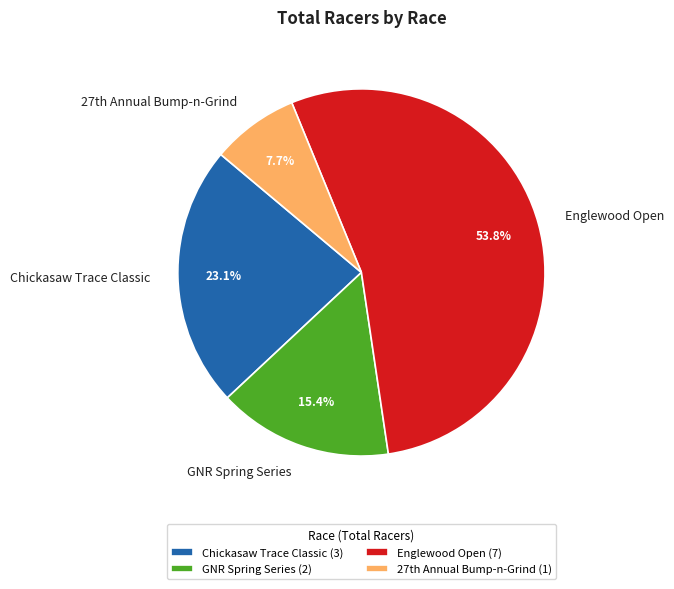

What is the ratio of the value at GNR Spring Series to the value at Chickasaw Trace Classic?

0.7